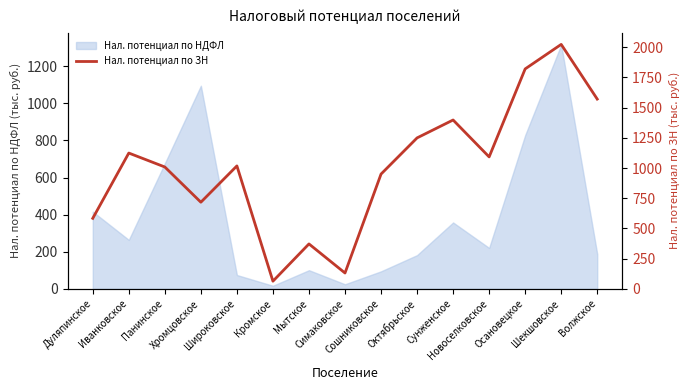

At which category does the data reach its first local peak?

Иванковское